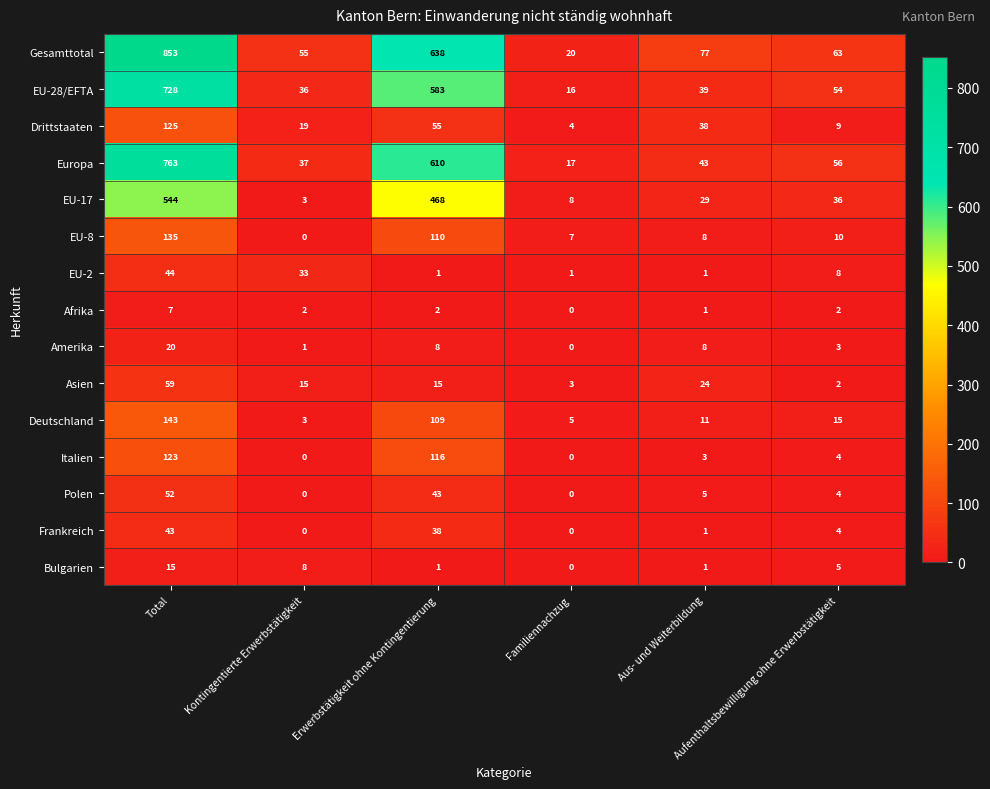

What is the total value across all series at Aus- und Weiterbildung?

289